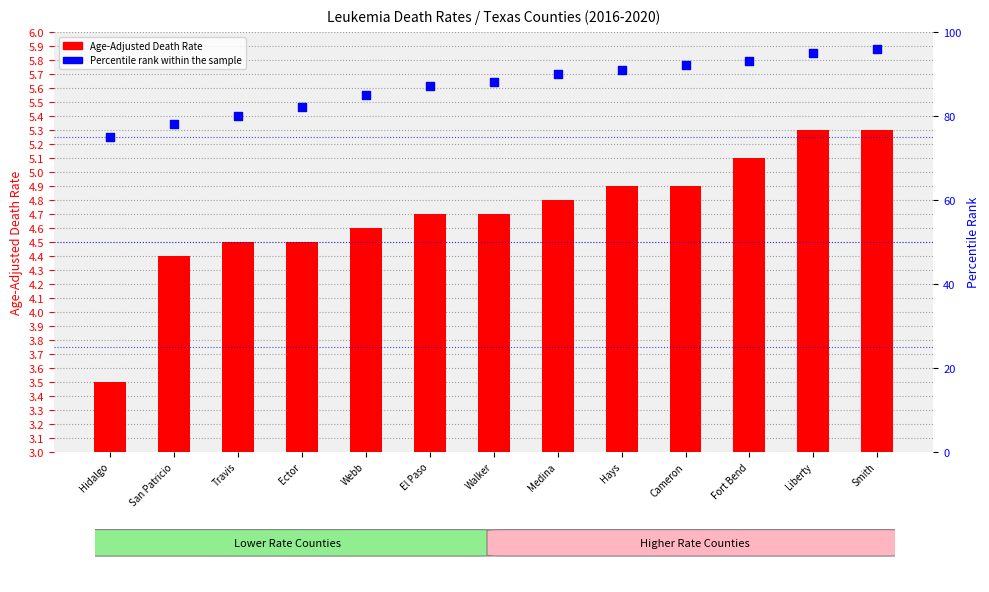

Which series has the largest Y range (max minus min)?

Percentile rank within the sample